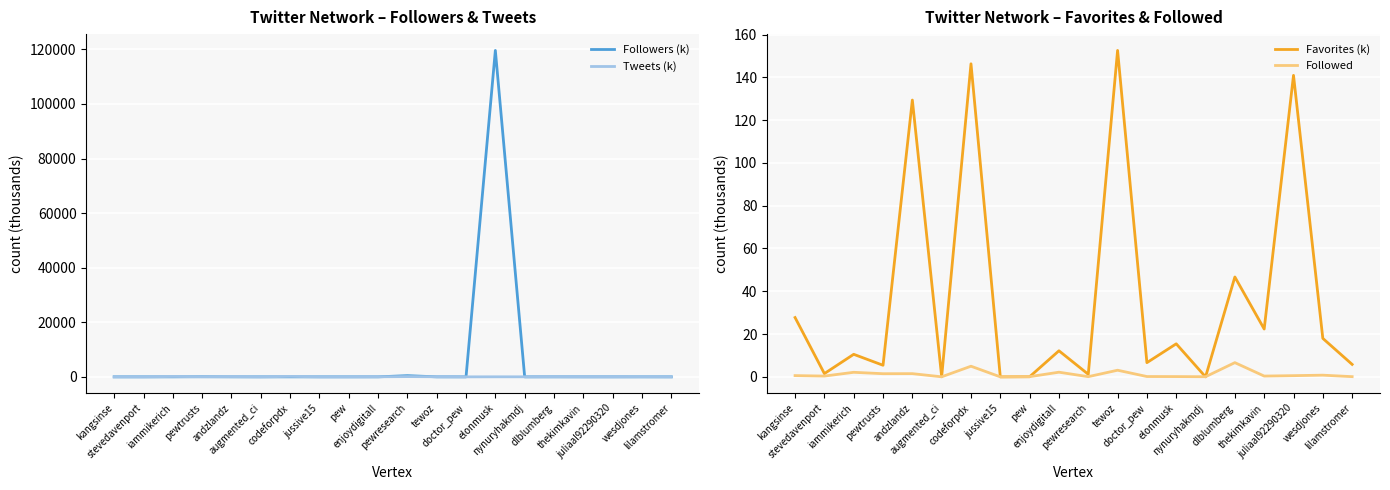

What is the sum of all Tweets (k) values?

772.4